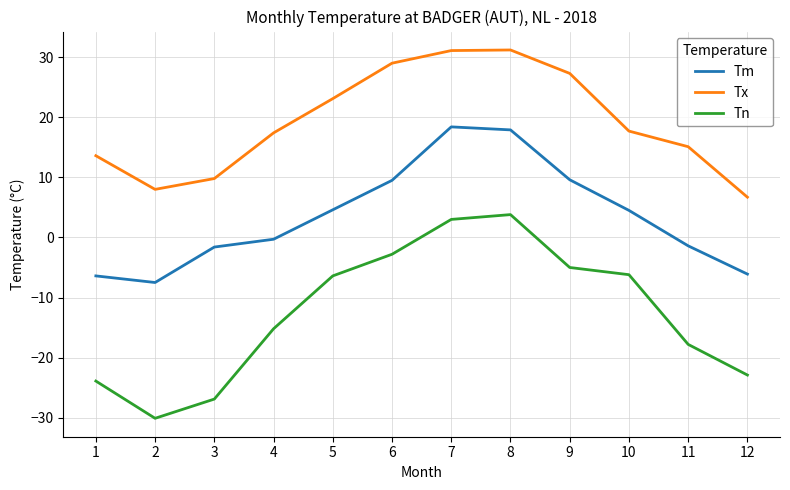

What is the difference between the maximum and minimum values in the Tn series?

33.9